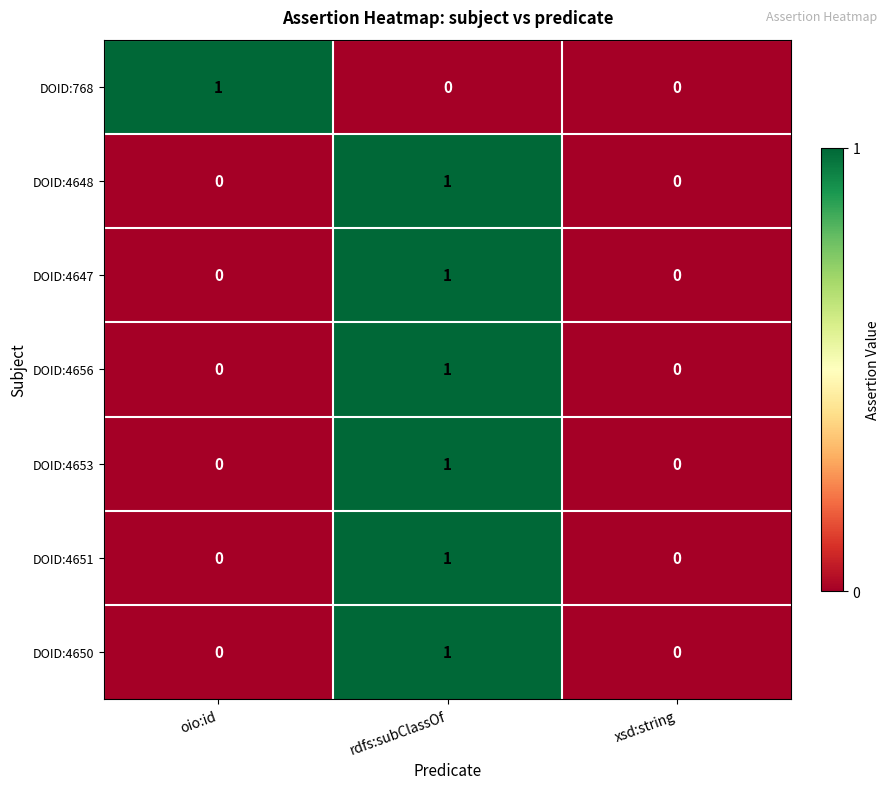

Between oio:id and xsd:string, which series saw the biggest shift?

DOID:768